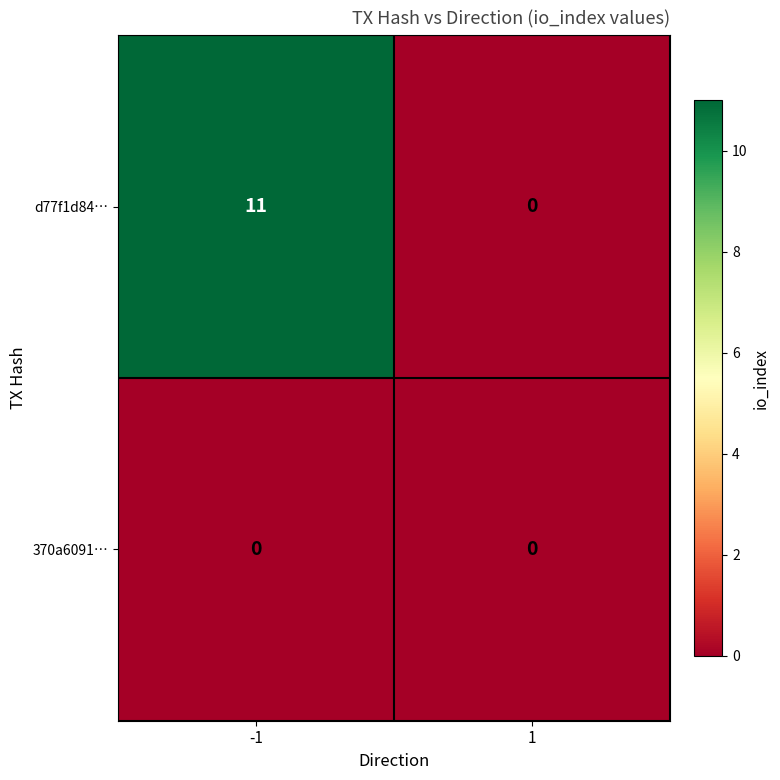

Reading left to right, transcribe all the data shown in this chart.

d77f1d84…: 11	0
370a6091…: 0	0